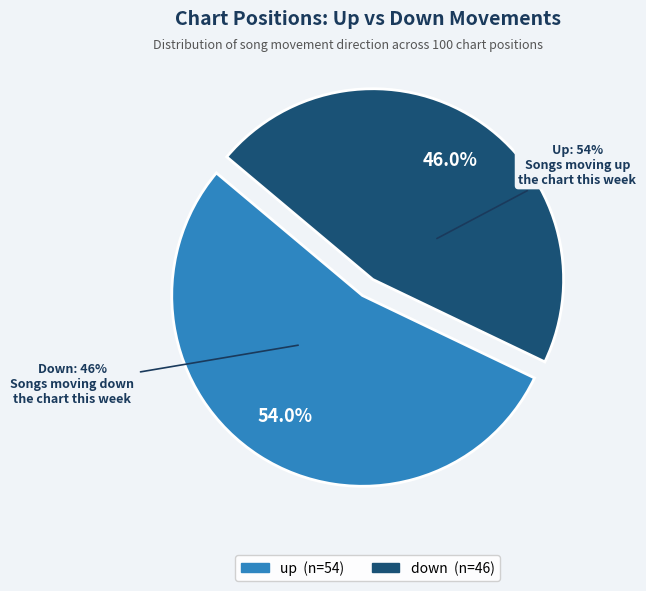

Which category has the biggest portion of the pie?

up